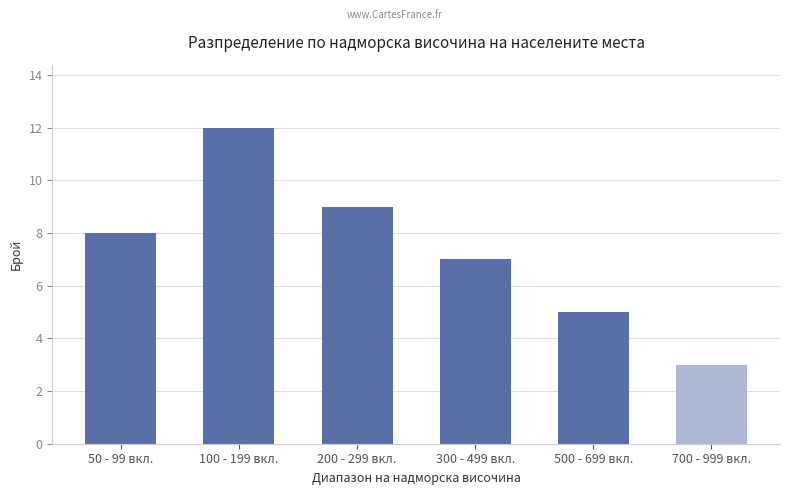

What is the average value of the Брой series?

7